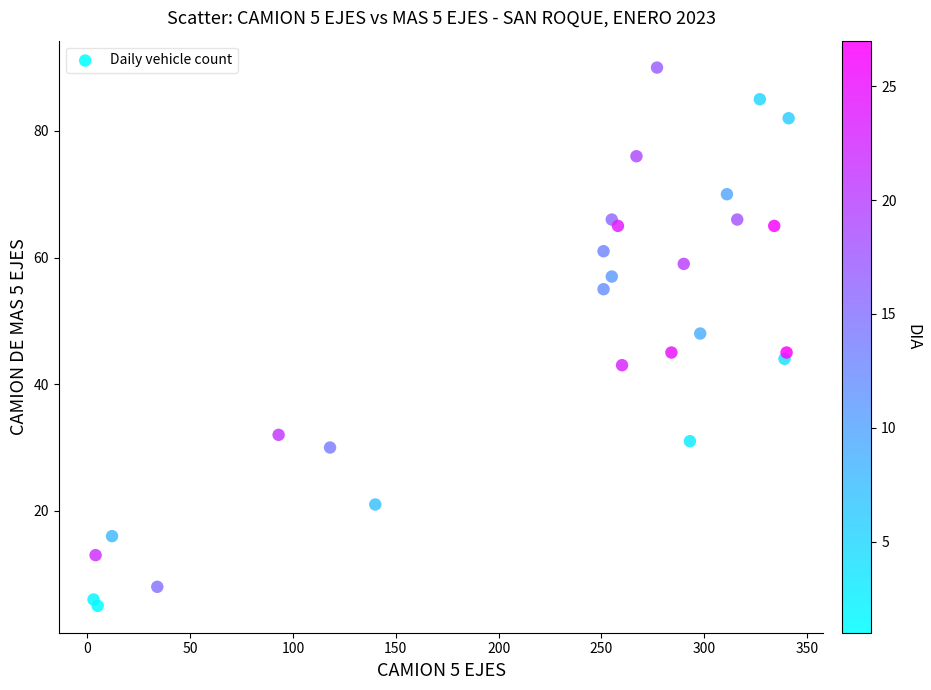

What Y value in the scatter plot is closest to 47?

48